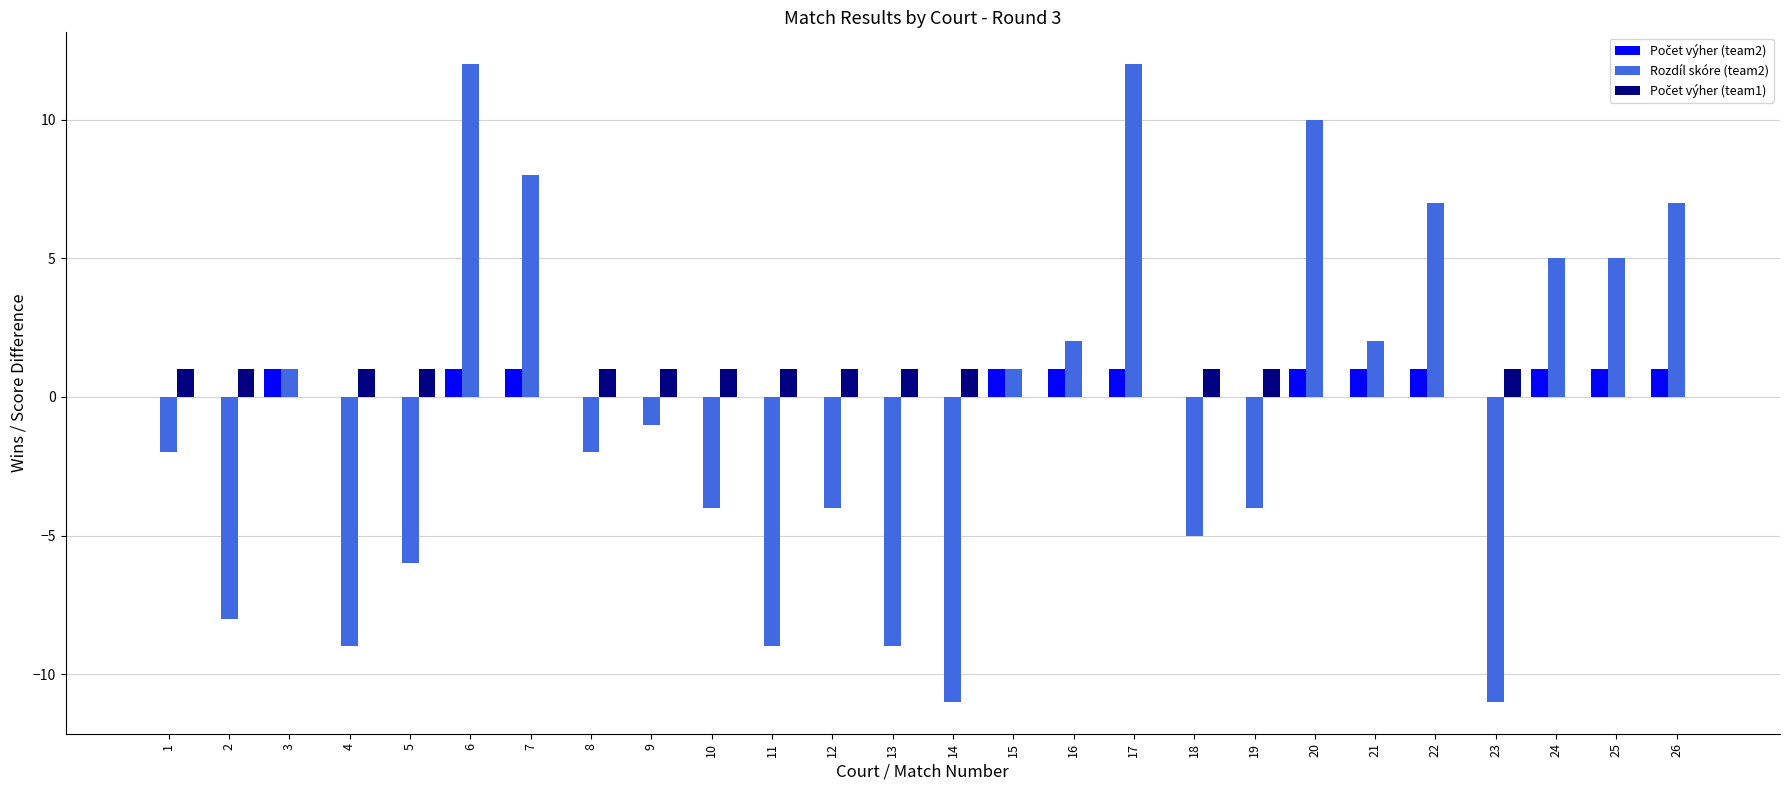

Is it true that Rozdíl skóre (team2) equals 5 at 24?

True